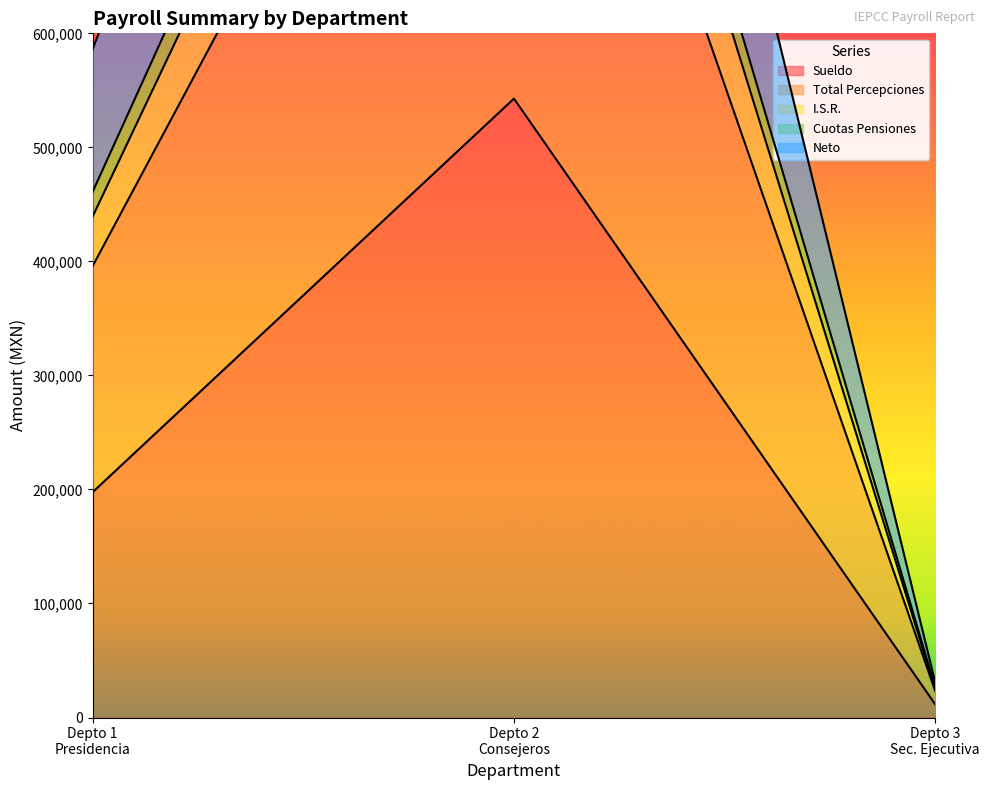

How many series are shown in this chart?

5